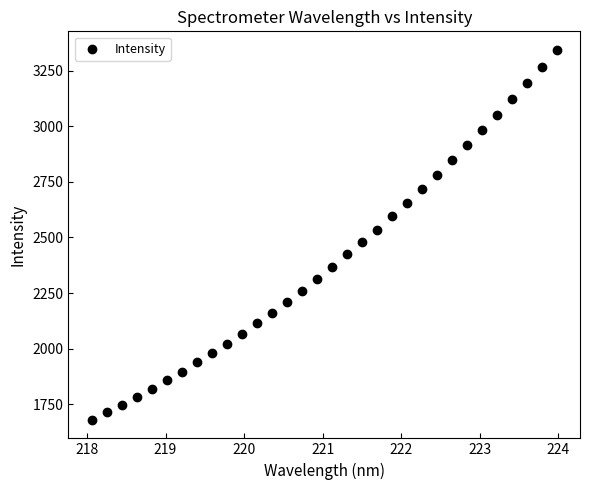

What is the range of X values (max minus min)?

5.9